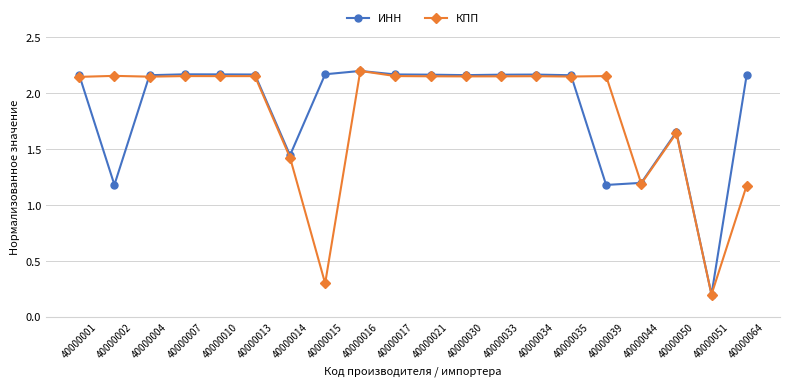

What is the total value across all series at 40000016?

4.4